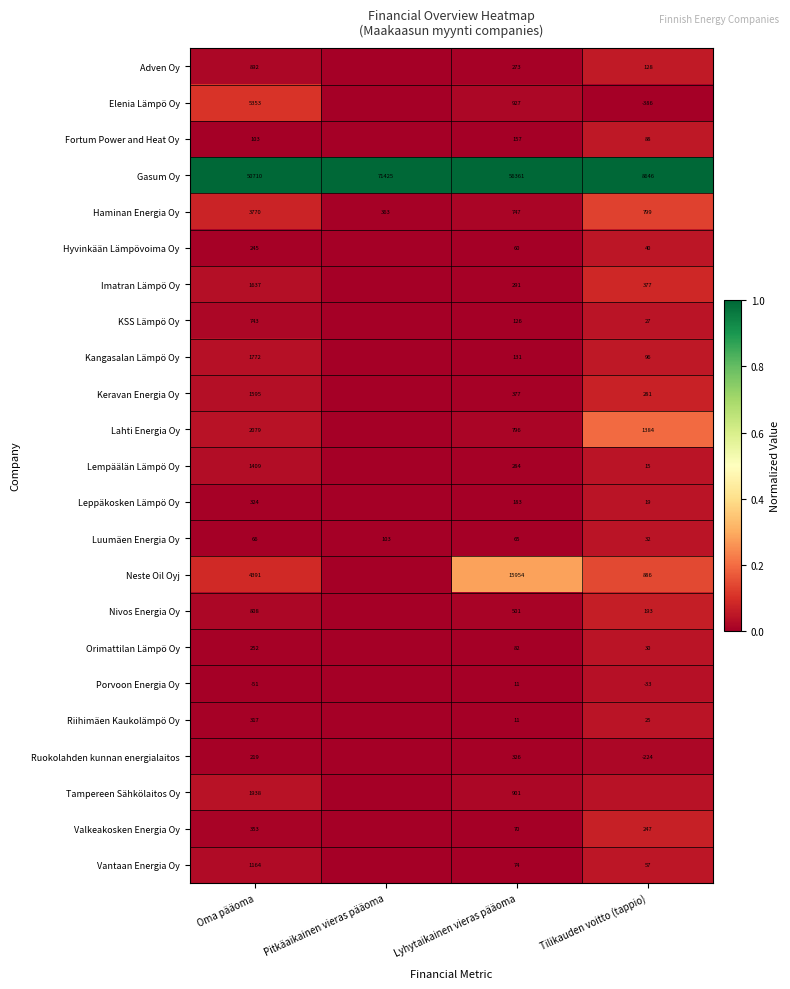

List the series in order of their peak value, highest first.

Gasum Oy, Neste Oil Oyj, Lahti Energia Oy, Haminan Energia Oy, Elenia Lämpö Oy, Imatran Lämpö Oy, Keravan Energia Oy, Valkeakosken Energia Oy, Nivos Energia Oy, Adven Oy, Kangasalan Lämpö Oy, Fortum Power and Heat Oy, Vantaan Energia Oy, Hyvinkään Lämpövoima Oy, Luumäen Energia Oy, Orimattilan Lämpö Oy, KSS Lämpö Oy, Riihimäen Kaukolämpö Oy, Leppäkosken Lämpö Oy, Lempäälän Lämpö Oy, Tampereen Sähkölaitos Oy, Porvoon Energia Oy, Ruokolahden kunnan energialaitos